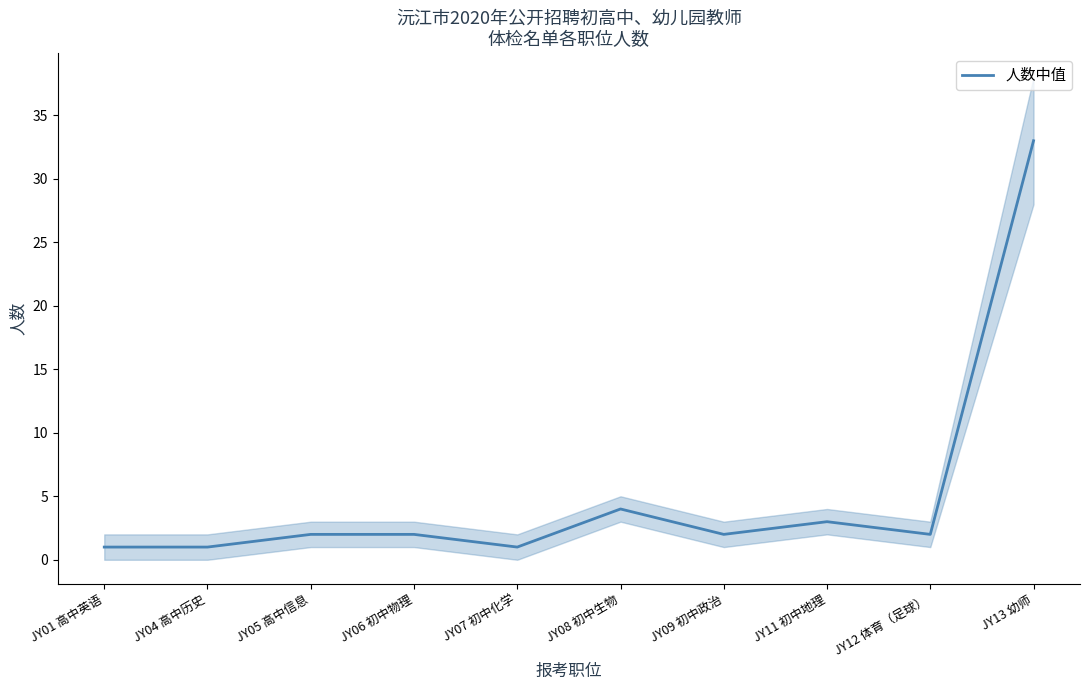

What is the change in value from JY05 高中信息 to JY08 初中生物?

+2